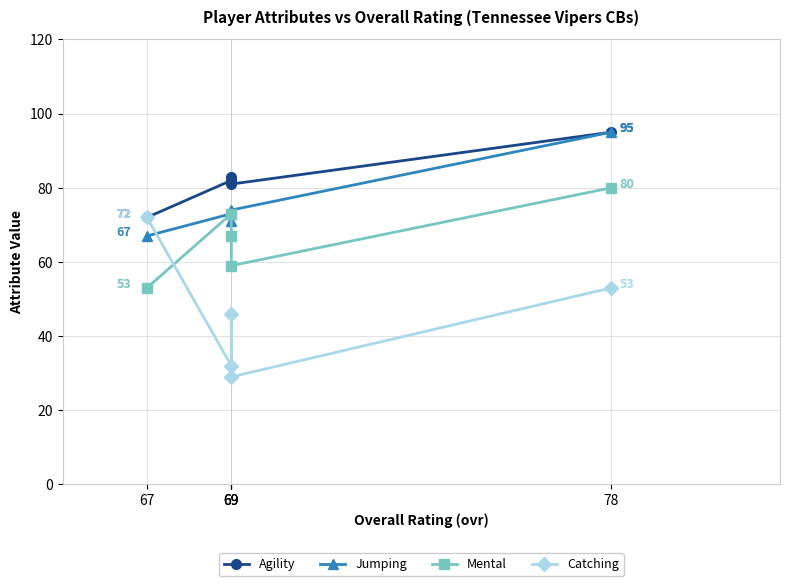

Does the chart display data point markers on the line(s)?

Yes